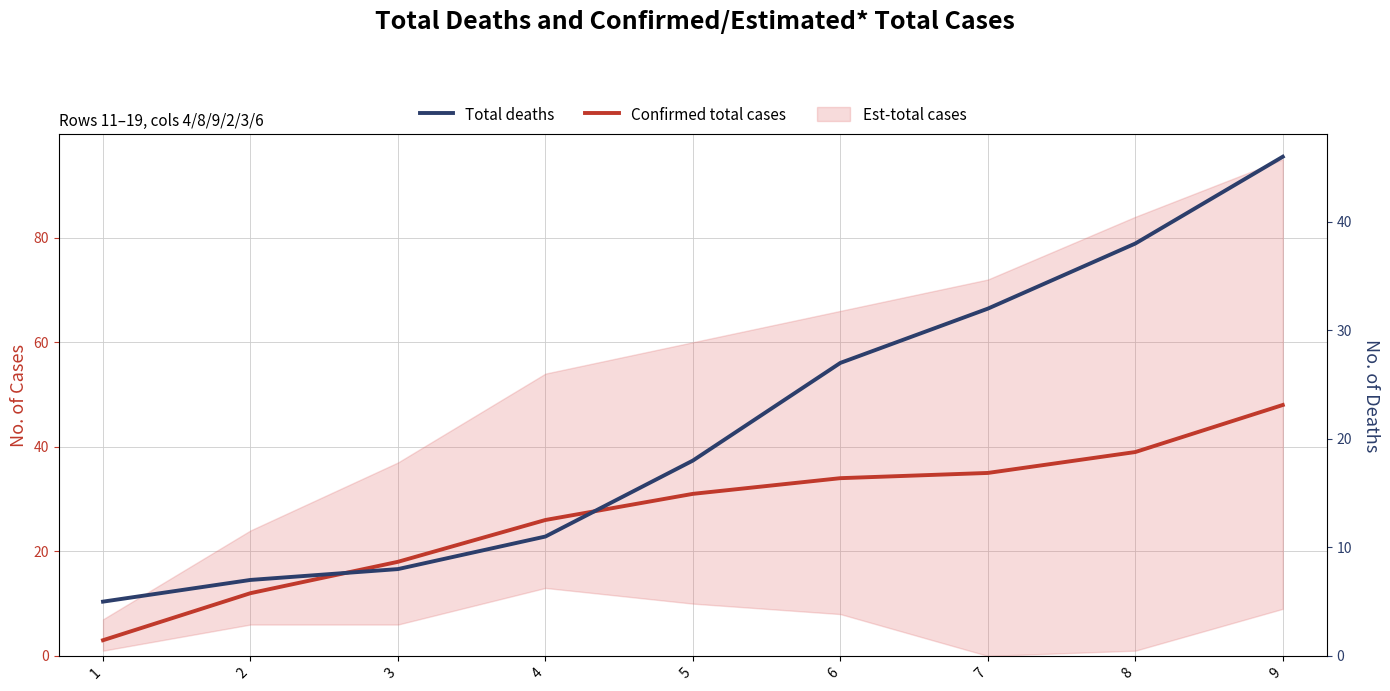

At 4, list the series in order from smallest to largest.

Total deaths, Confirmed total cases